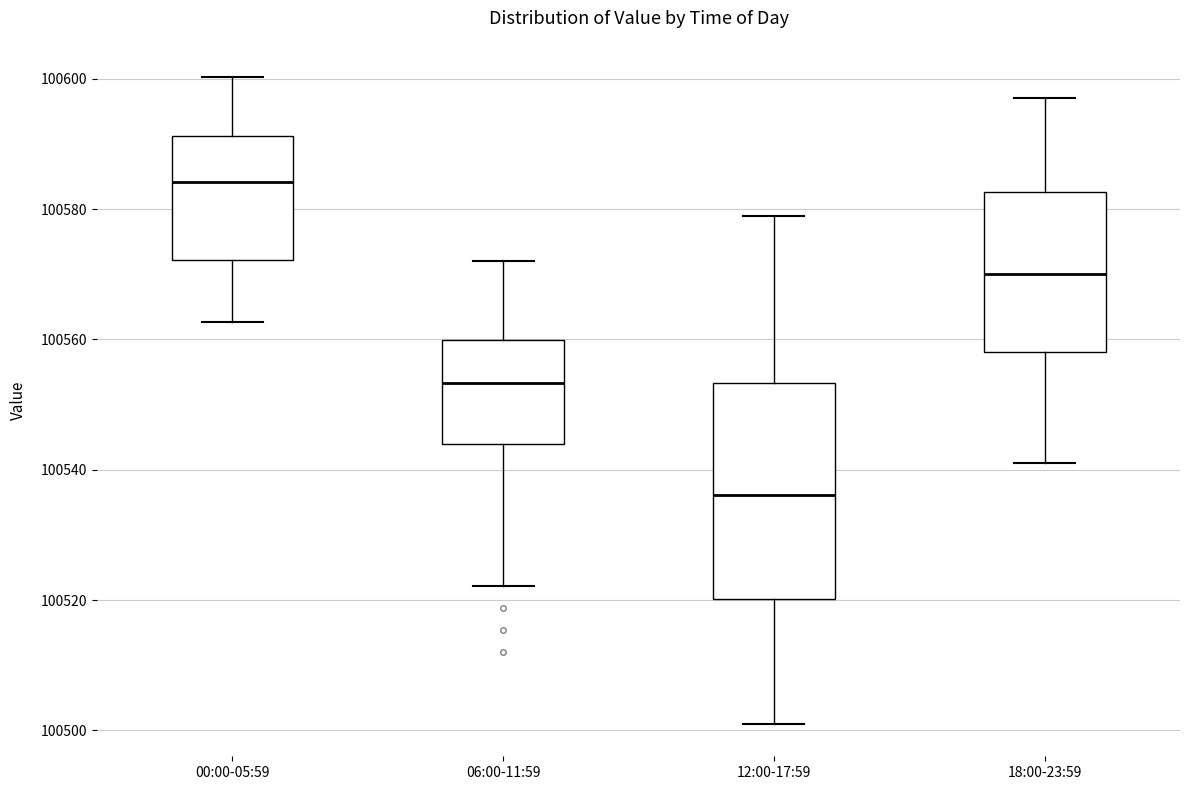

Which box's median line is the lowest?

12:00-17:59